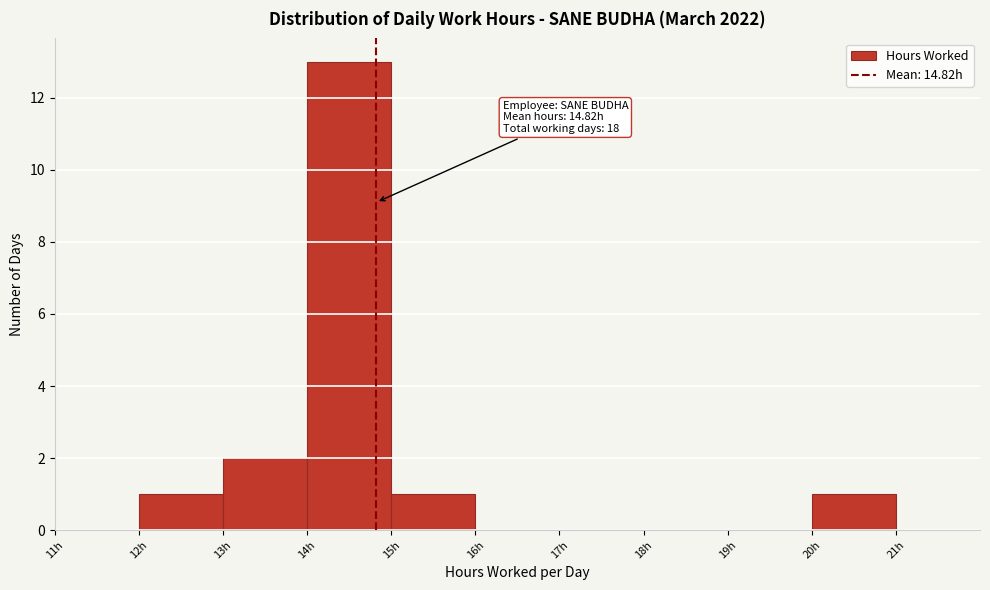

Which range on the x-axis has the tallest bar?

14 to 15